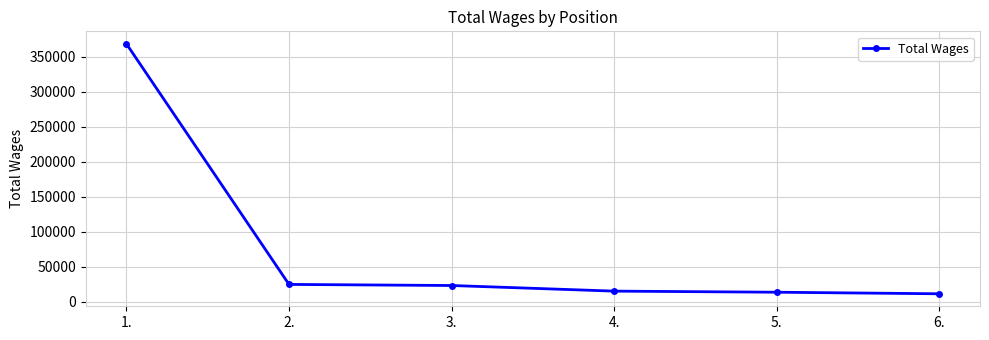

Approximately how many times larger is the value at 1. compared to 6.?

31.8